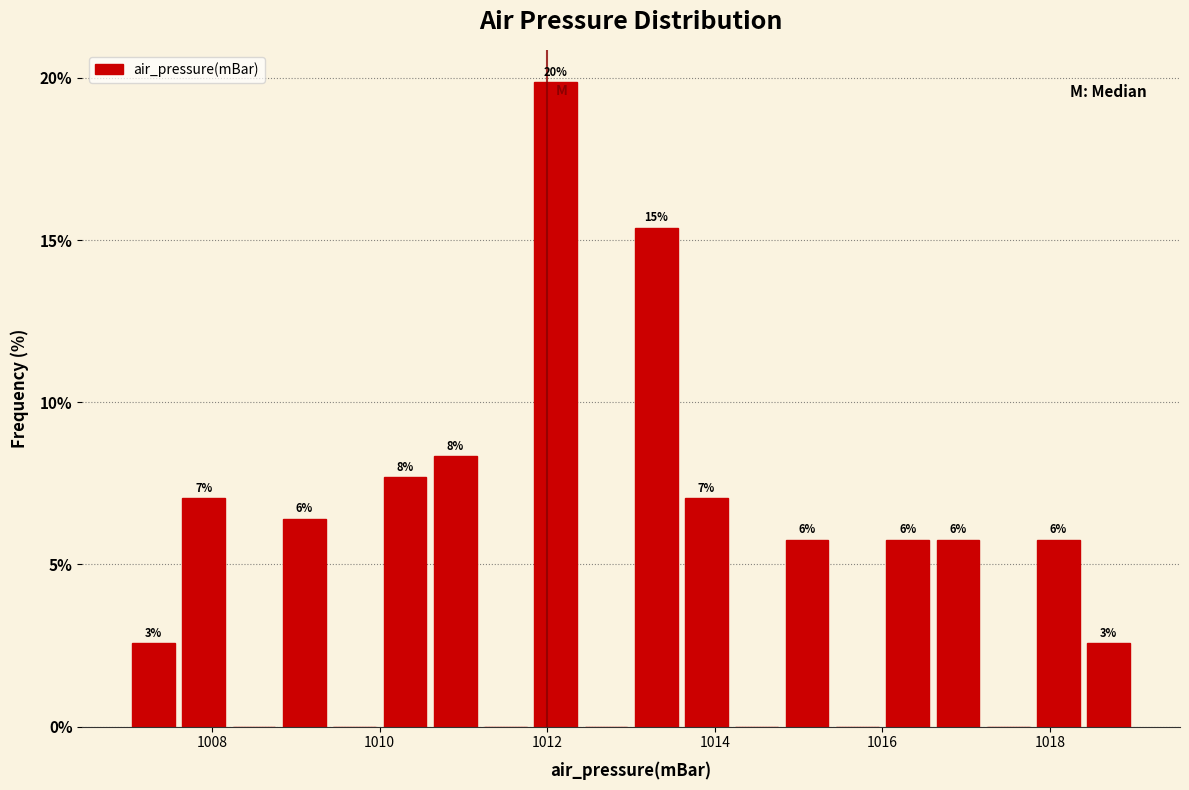

Around what value on the x-axis is the tallest bar? Give the approximate position of its centre, as read against the axis.

1012.2